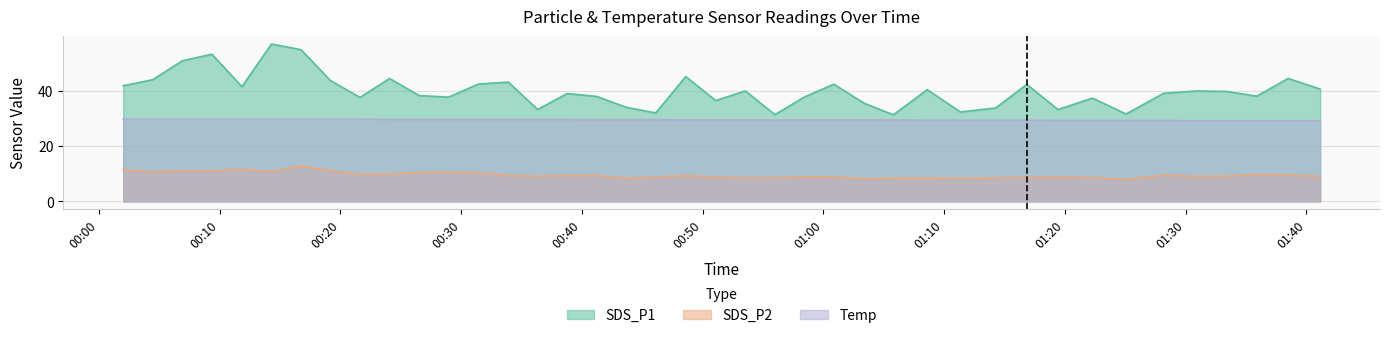

What position from the right is 2021/06/15 01:22:17?

8